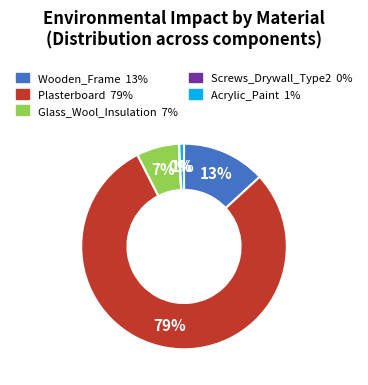

To the nearest percent, what is the difference between the largest and smallest slice percentages?

79%